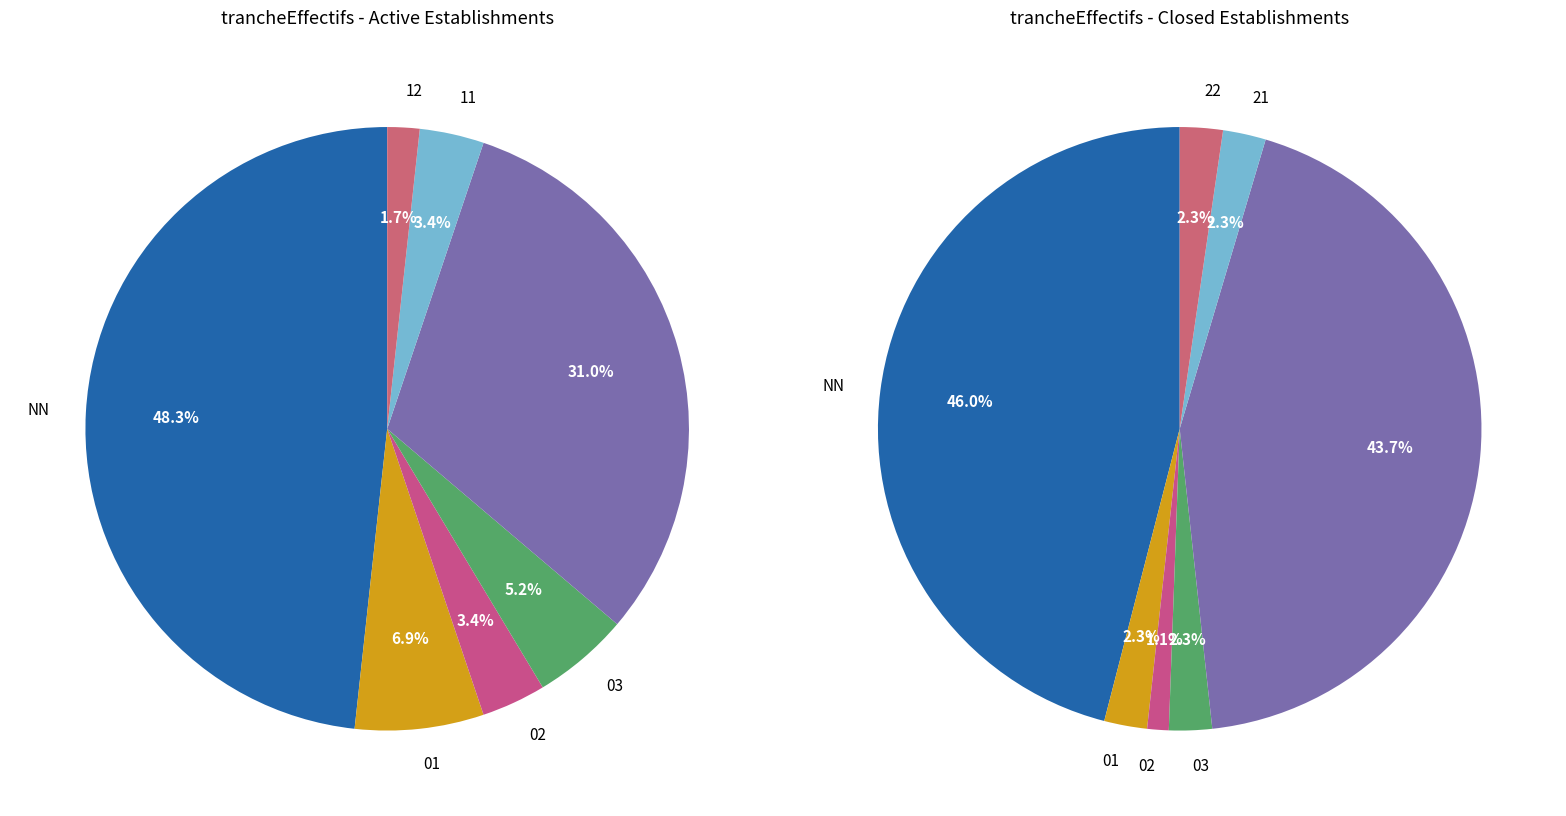

What percentage is the NN slice, to the nearest percent?

47%